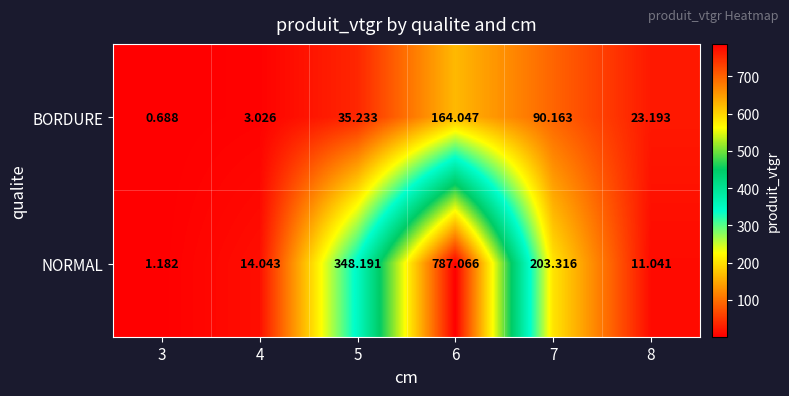

How many values in the BORDURE series exceed 35?

3